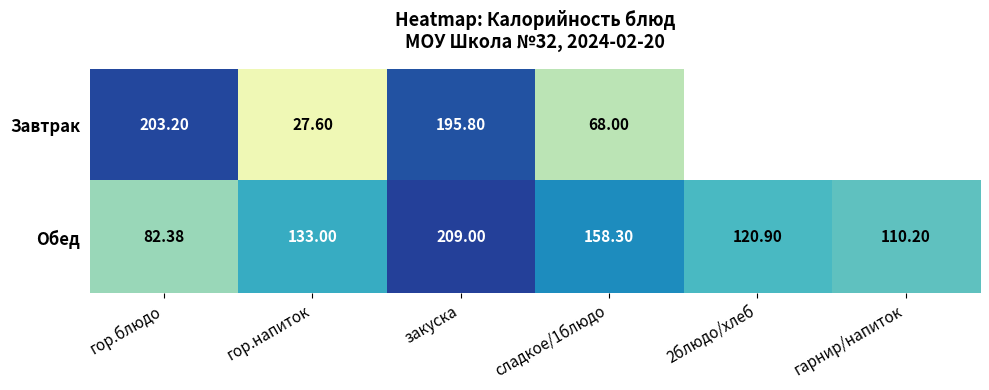

At how many categories does at least one series exceed 29?

6